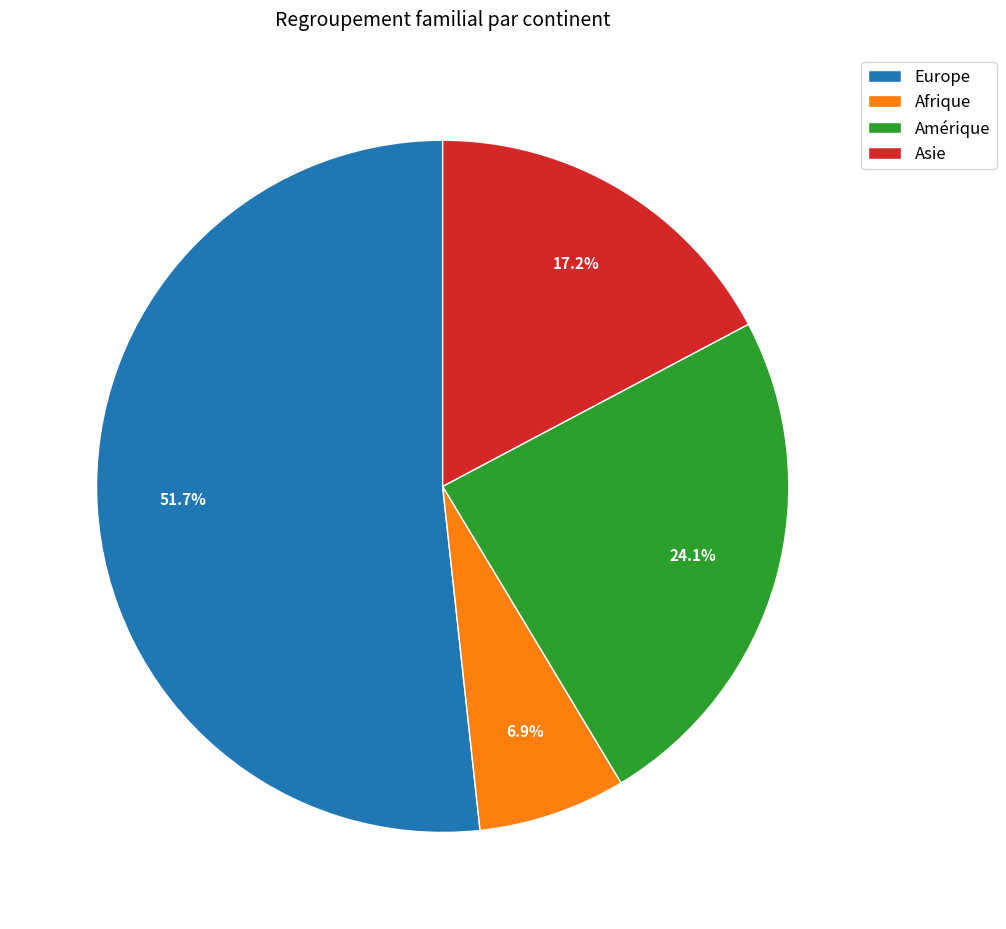

To the nearest percent, what is the difference between the Amérique and Asie slice percentages?

7%